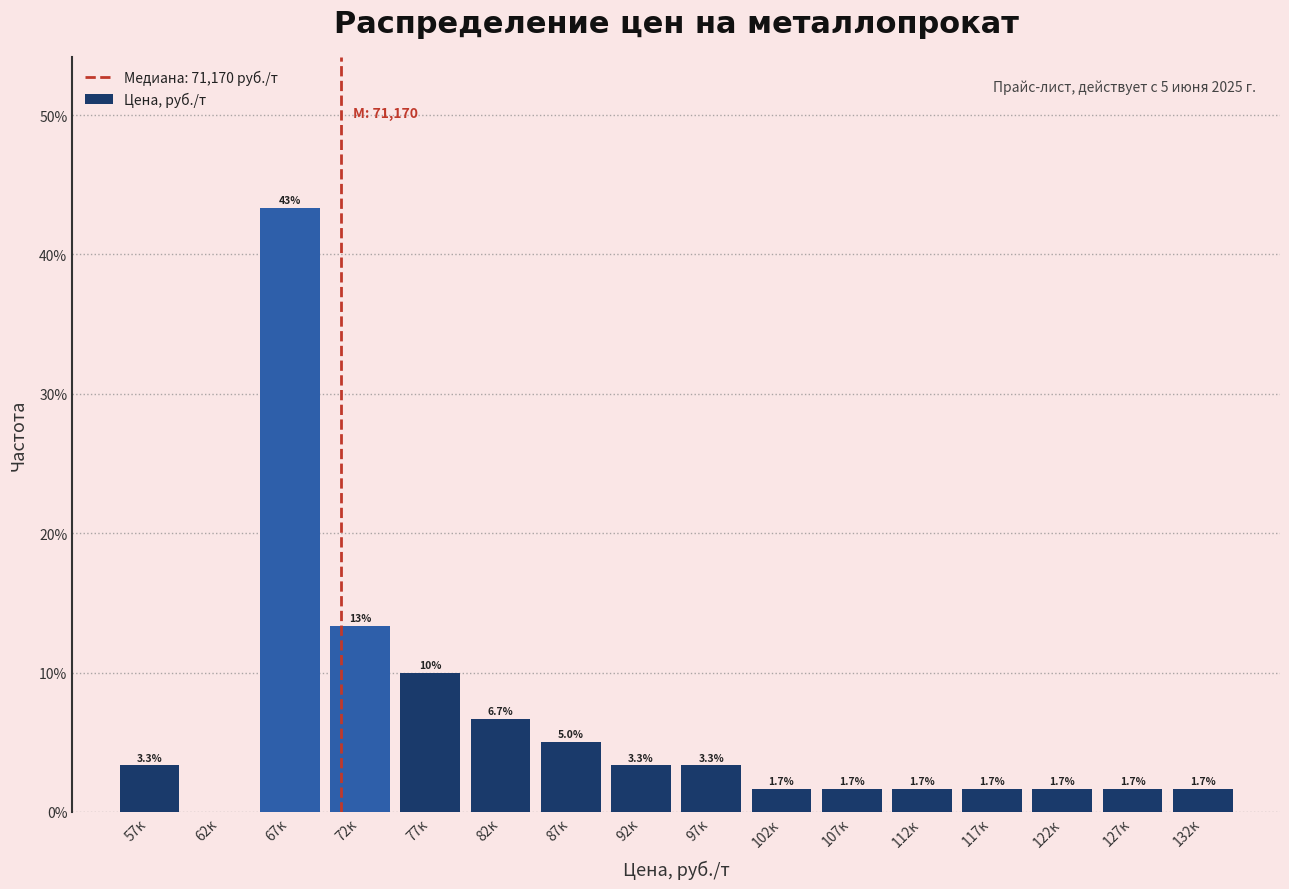

Are the bars horizontal?

No